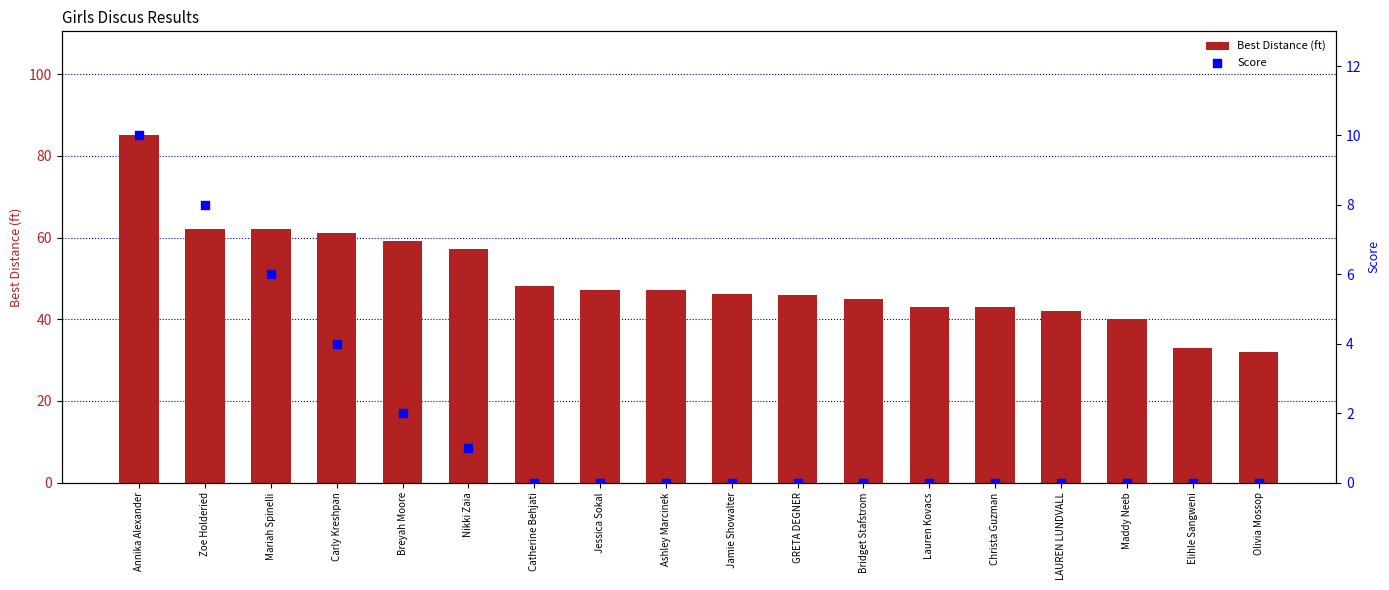

Which series contains the highest Y value?

Best Distance (ft)